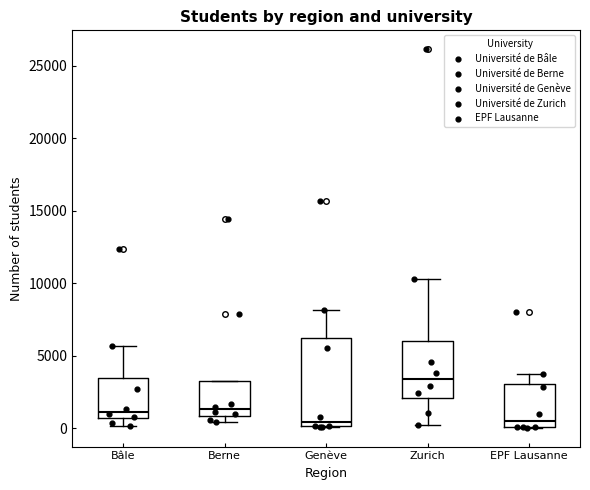

Which box is the tallest, from its lower edge to its upper edge?

Genève